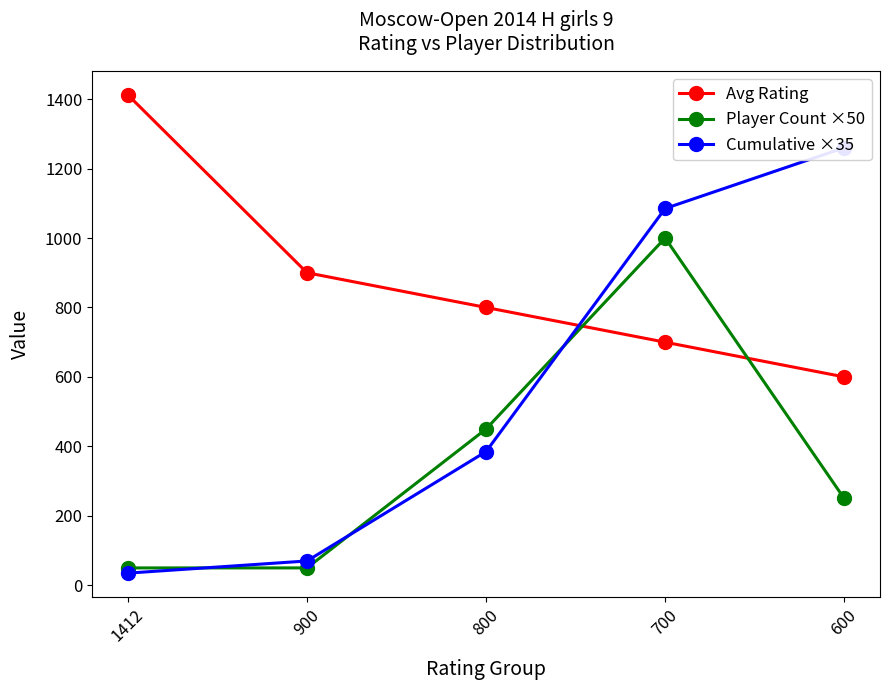

Which series ends up on top after the final intersection of Player Count ×50 and Avg Rating?

Avg Rating